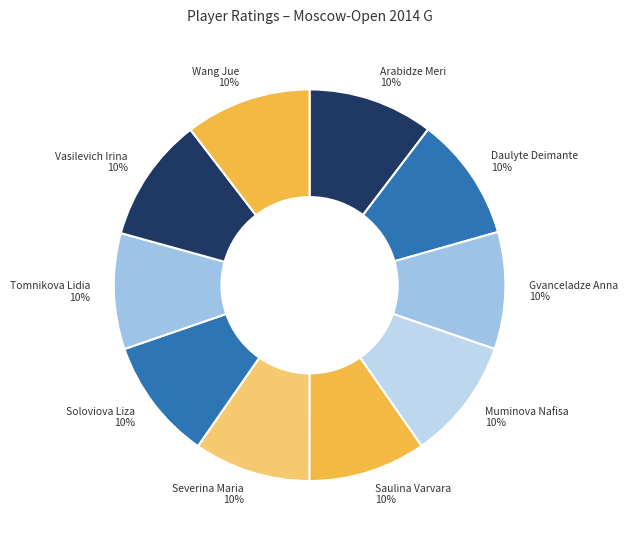

How many slices are in this pie chart?

10